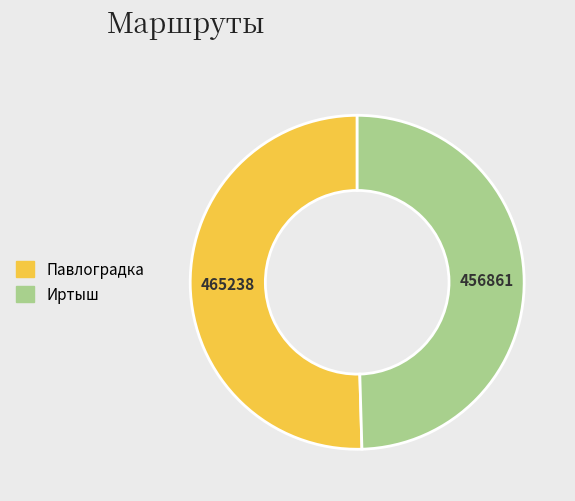

Is the sum of Павлоградка and Иртыш greater than half?

Yes